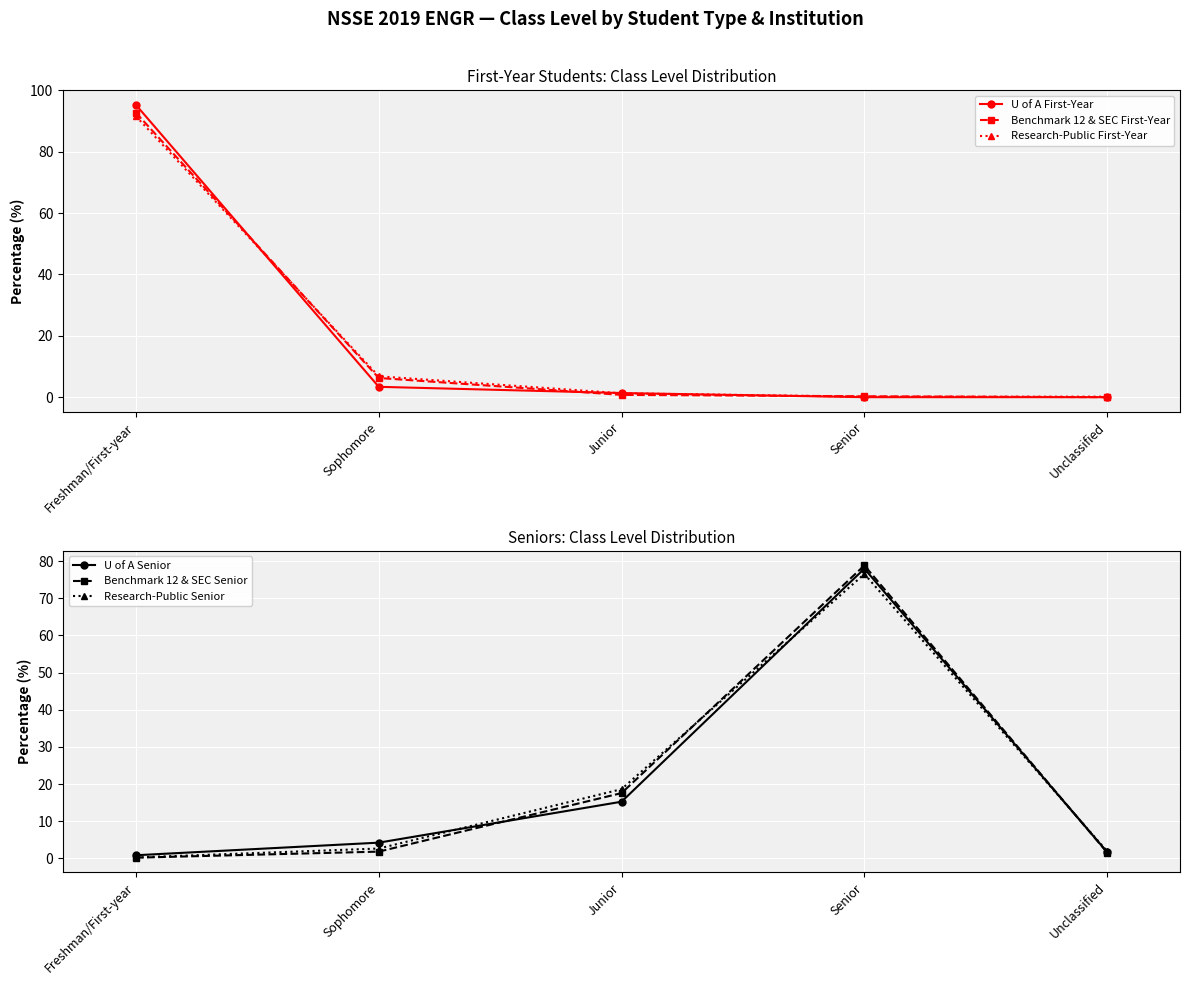

Is the value of Benchmark 12 & SEC First-Year at Sophomore greater than the value of U of A First-Year at Freshman/First-year?

No